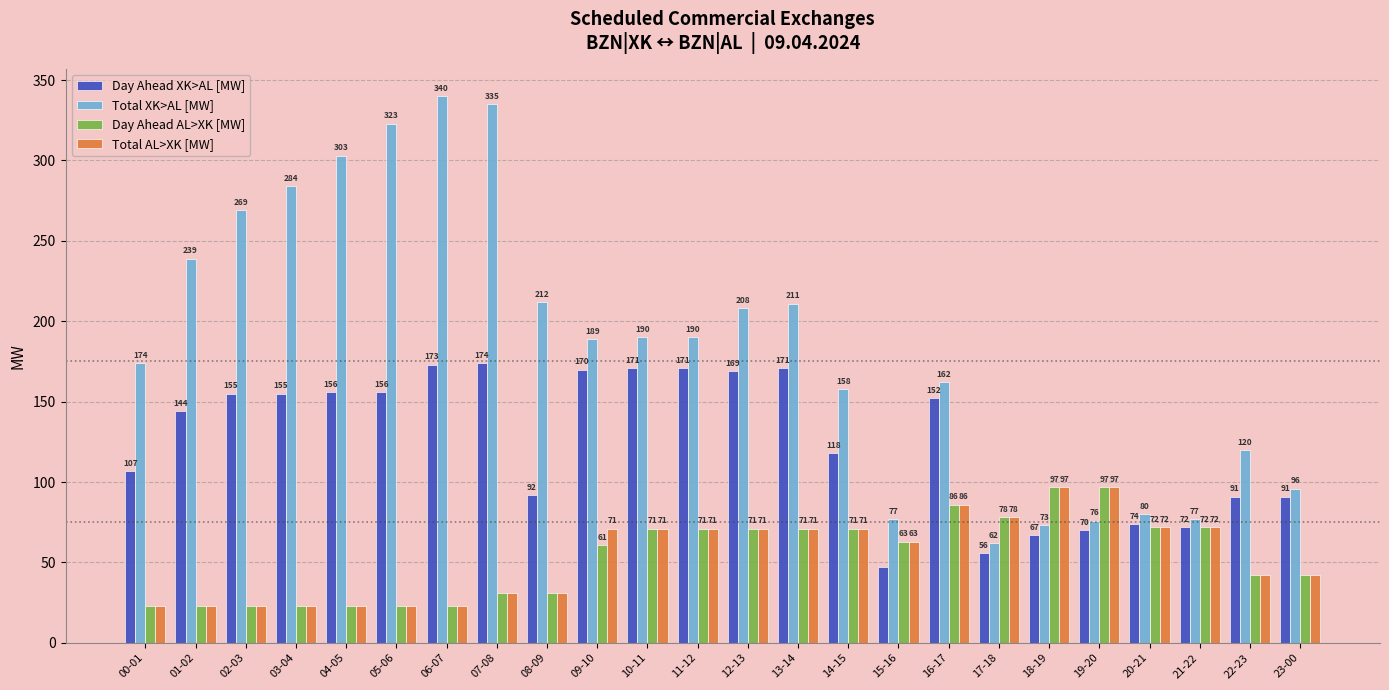

What is the highest value of the Total AL>XK [MW] series?

97